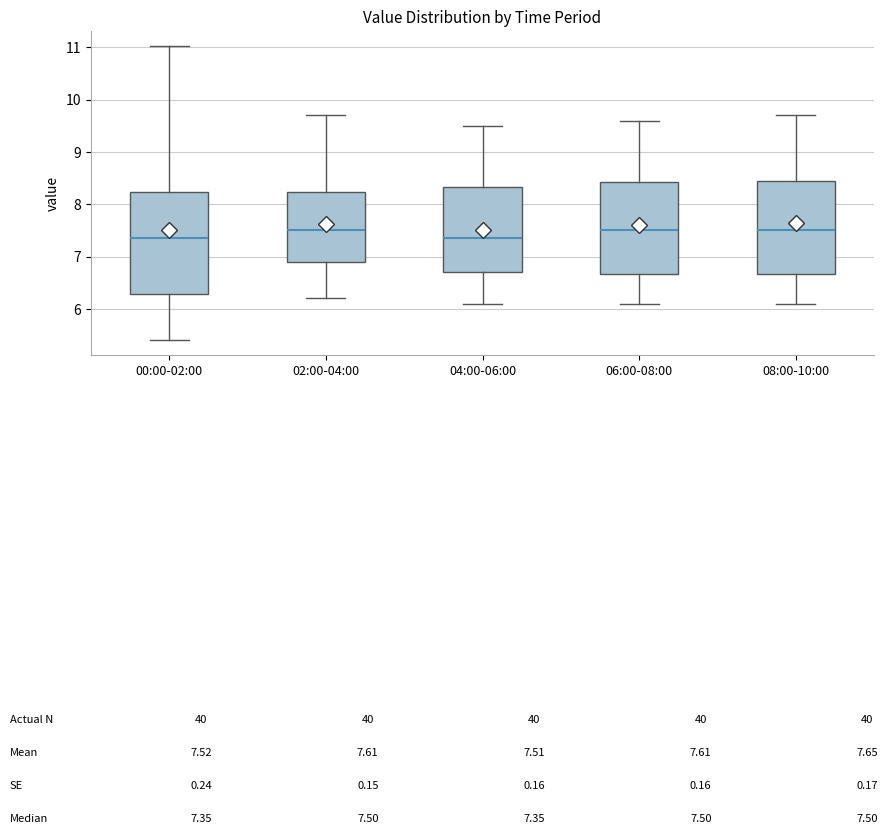

Where does the median line of the box for 06:00-08:00 sit on the y-axis? The values are not printed on the chart, so give them approximately, as read against the axis.

7.5